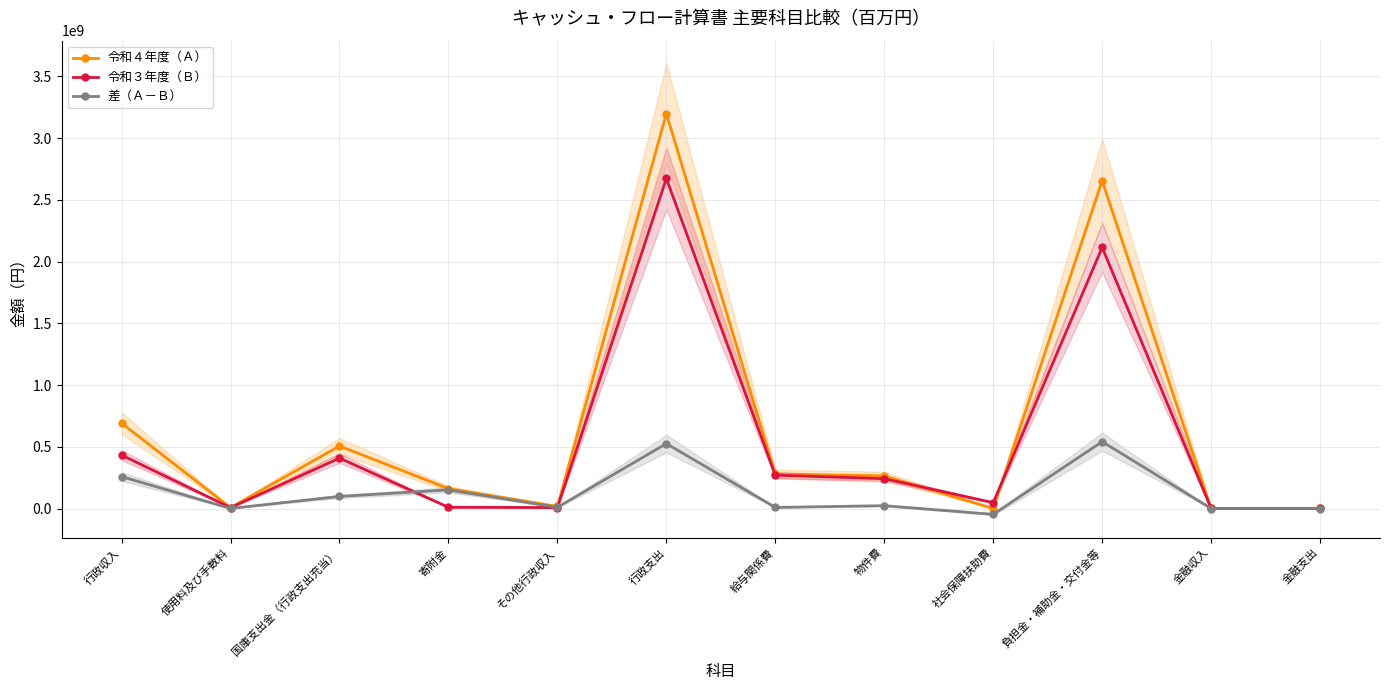

How many times do 令和４年度（Ａ） and 令和３年度（Ｂ） cross each other?

3